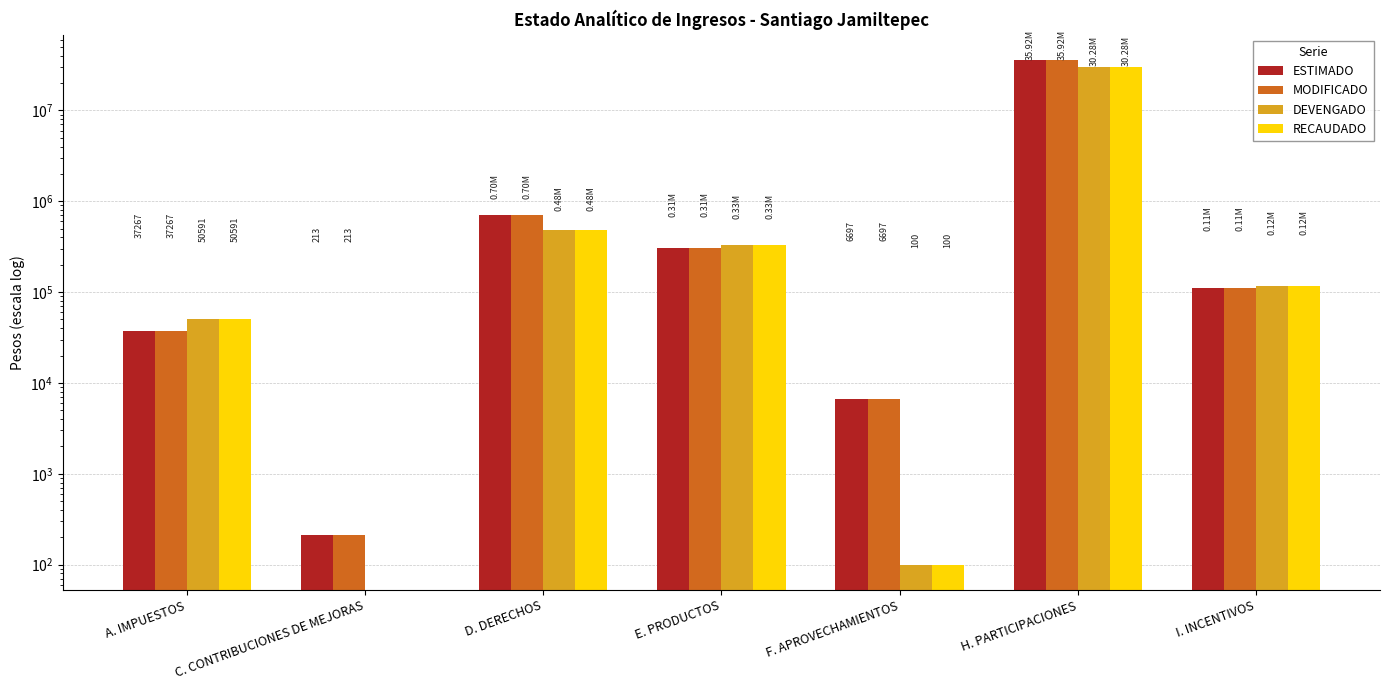

Count the number of categories in the chart.

7